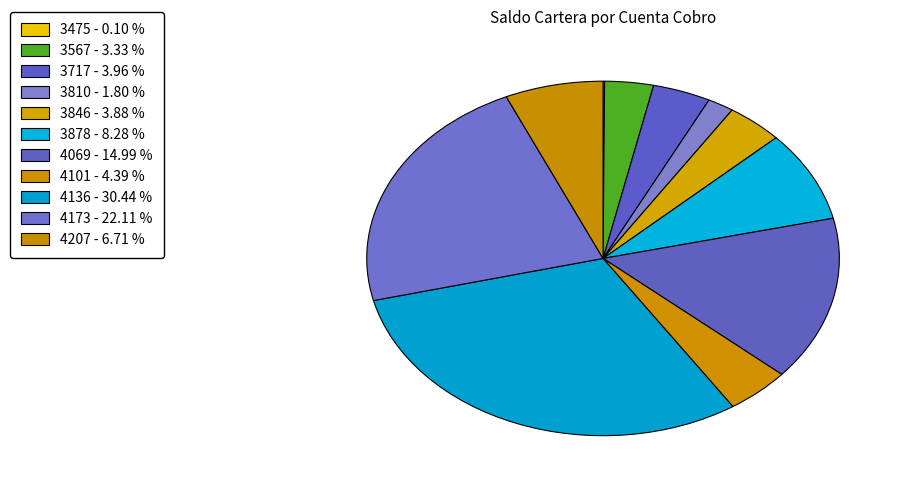

Rank the categories by value from highest to lowest.

4136, 4173, 4069, 3878, 4207, 4101, 3717, 3846, 3567, 3810, 3475